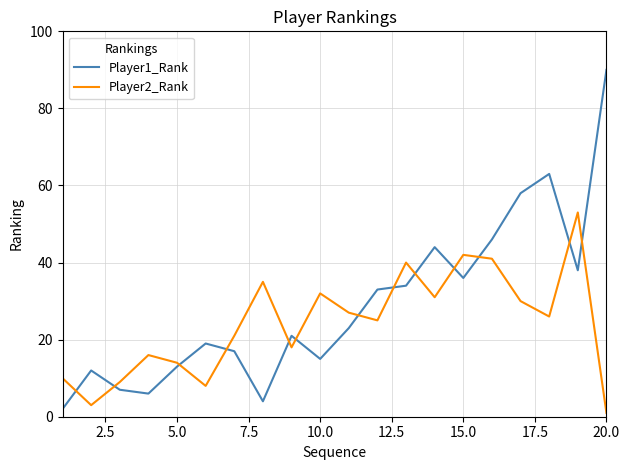

Which series has the largest range (max minus min)?

Player1_Rank